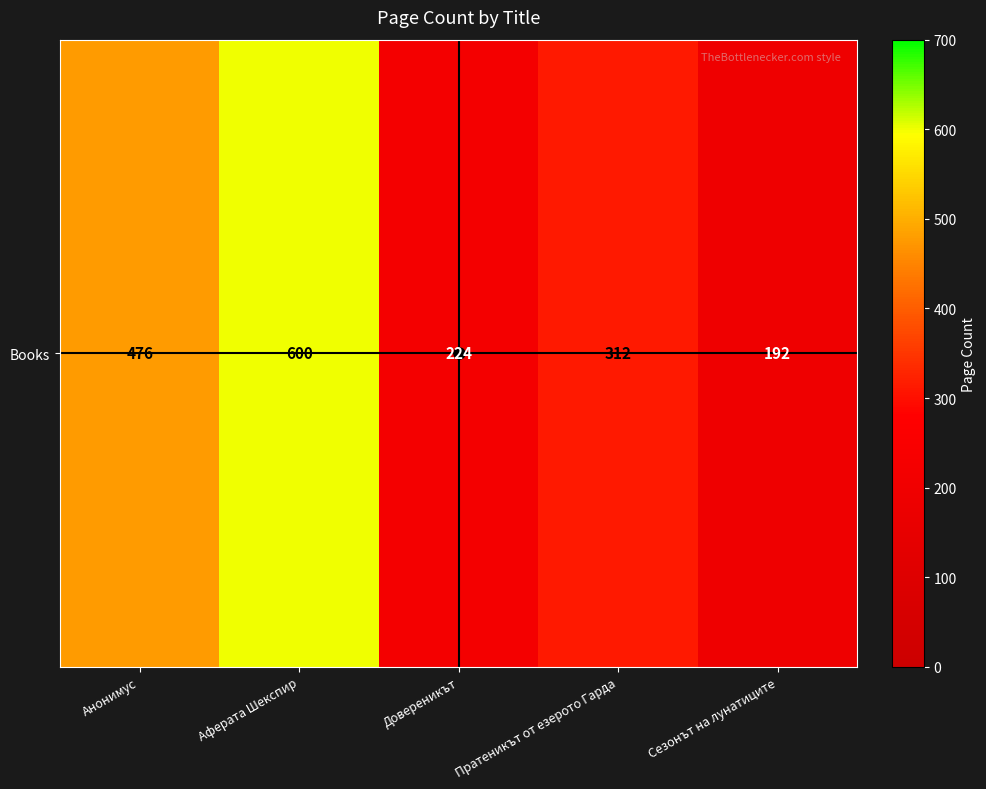

What is the maximum value shown in the chart?

600